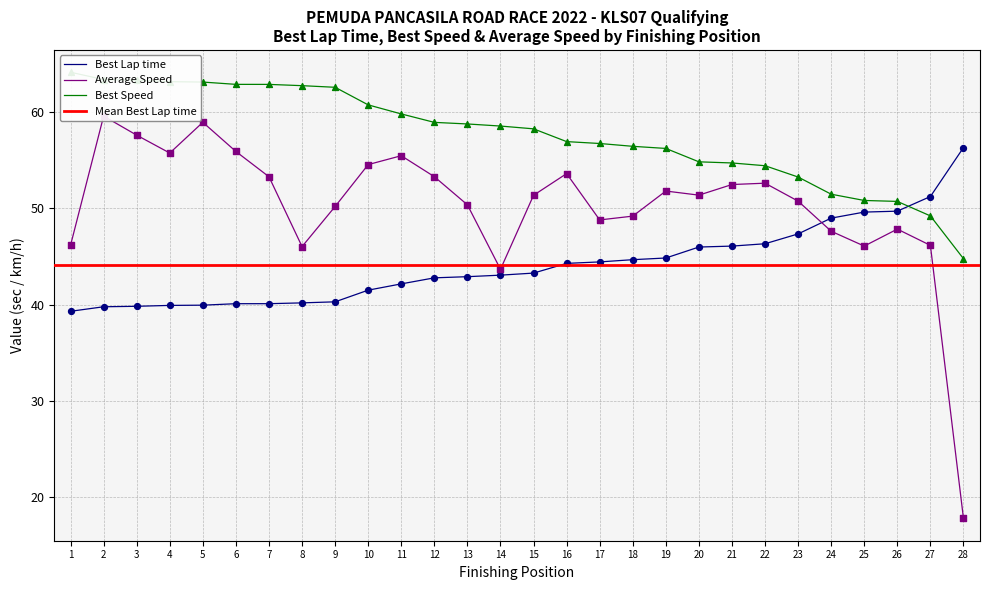

The value of Best Lap time at 4 is 39.9. True or false?

True